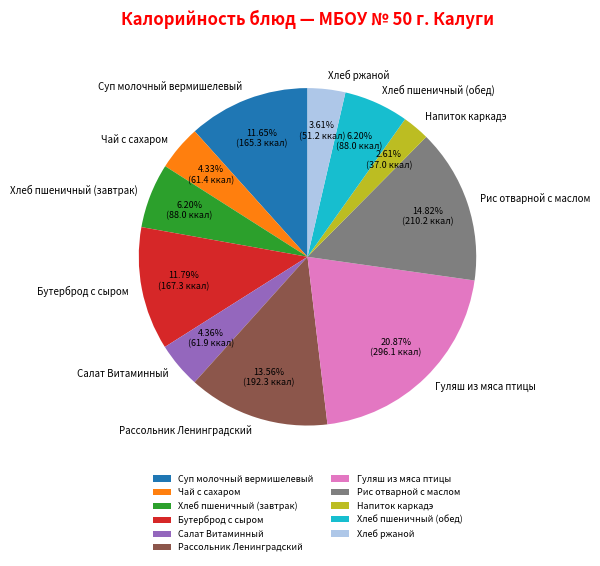

Which category has the smallest portion of the pie?

Напиток каркадэ